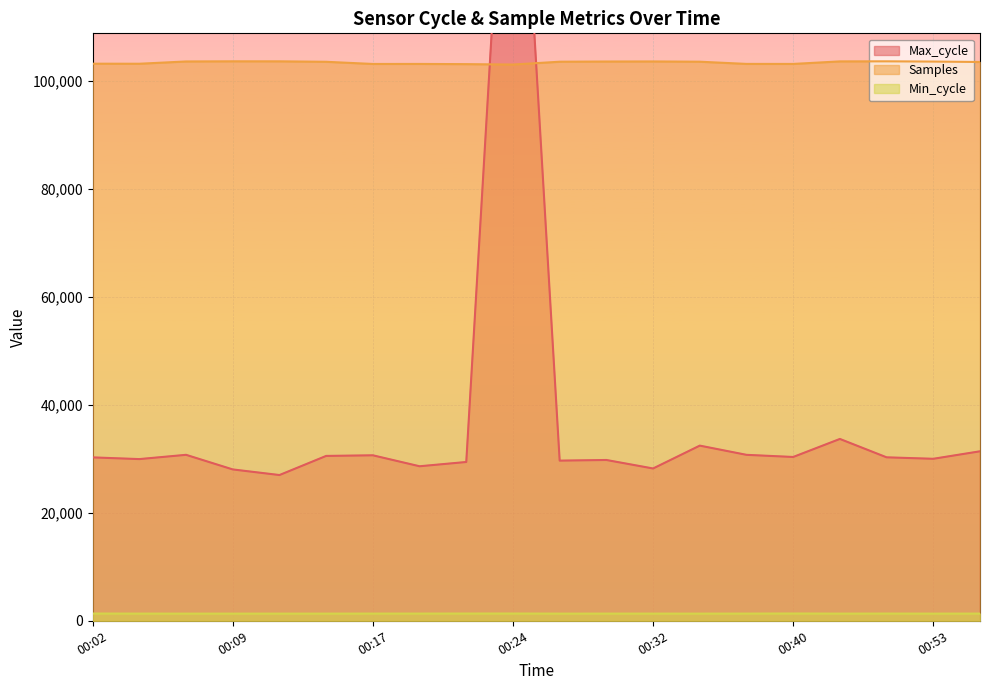

Which series has the largest total across all categories?

Samples